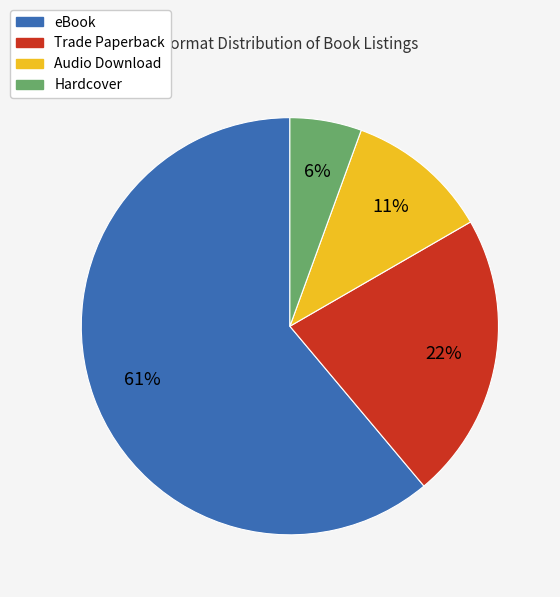

Which category has the biggest portion of the pie?

eBook